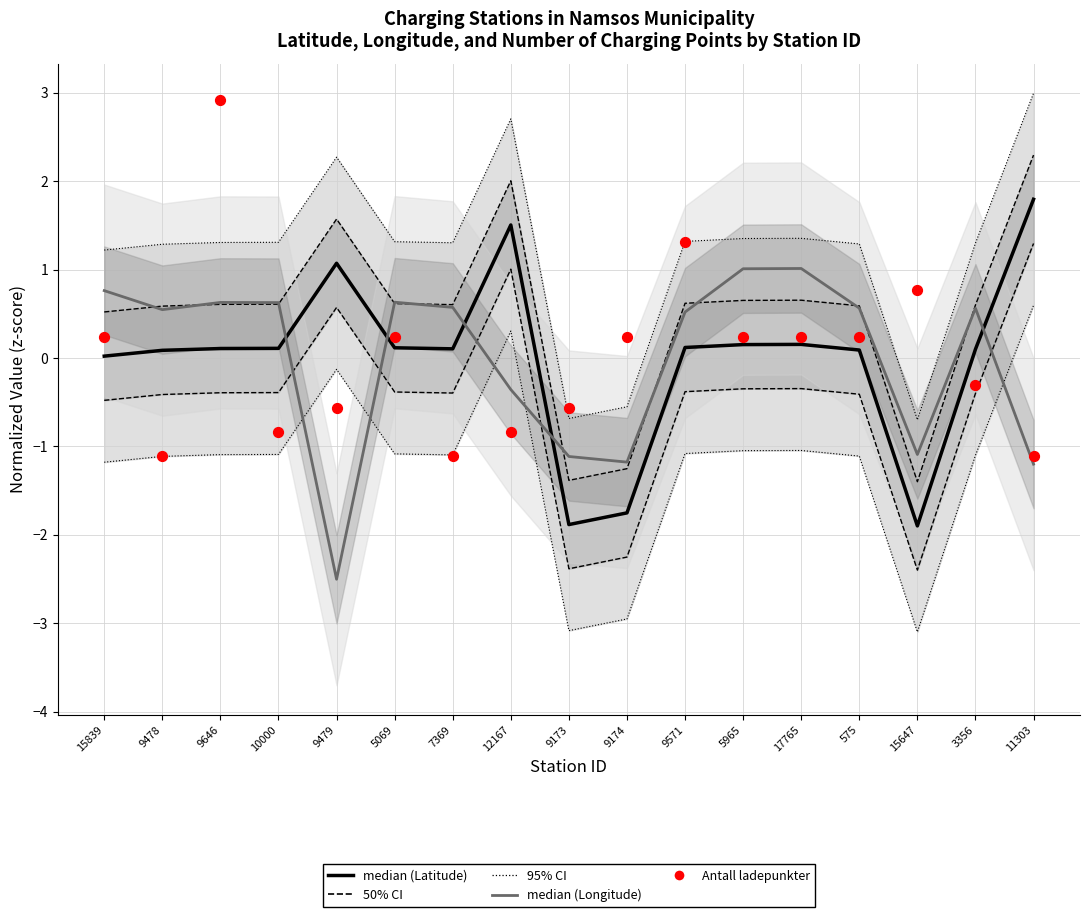

At how many categories does at least one series exceed 0?

16